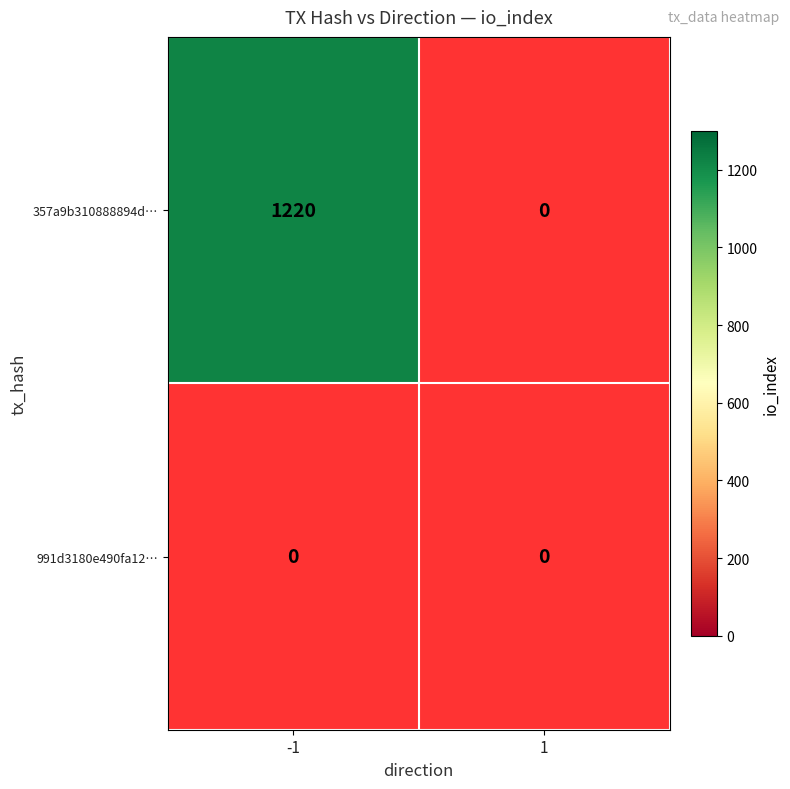

Which series has the largest range (max minus min)?

357a9b310888894d26ec68e606594ed6248bcfa